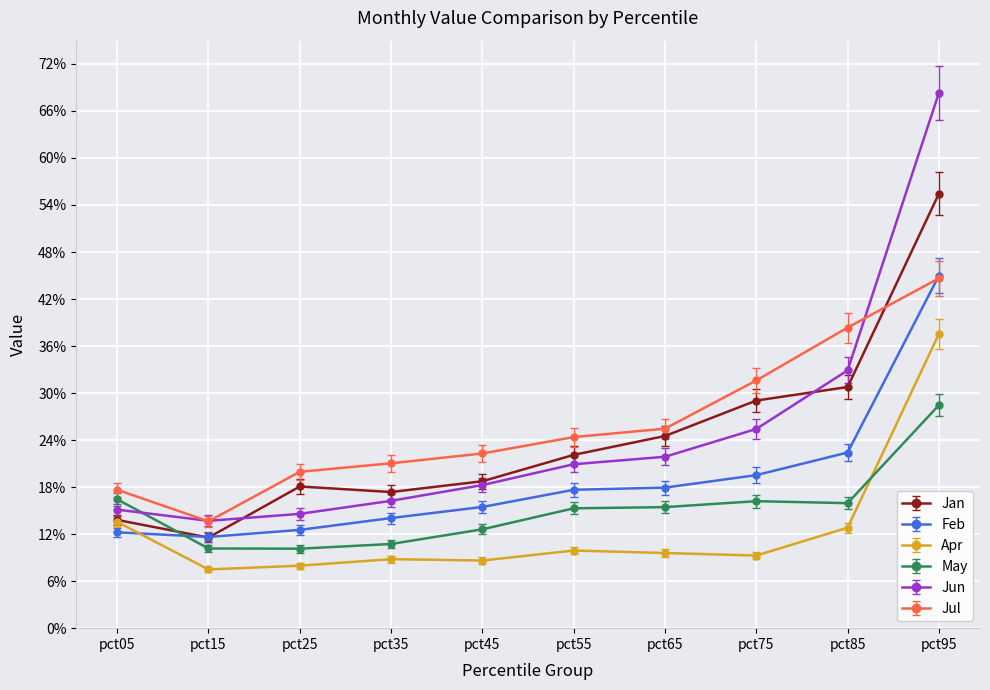

Which series changed the most between pct45 and pct65?

Jan